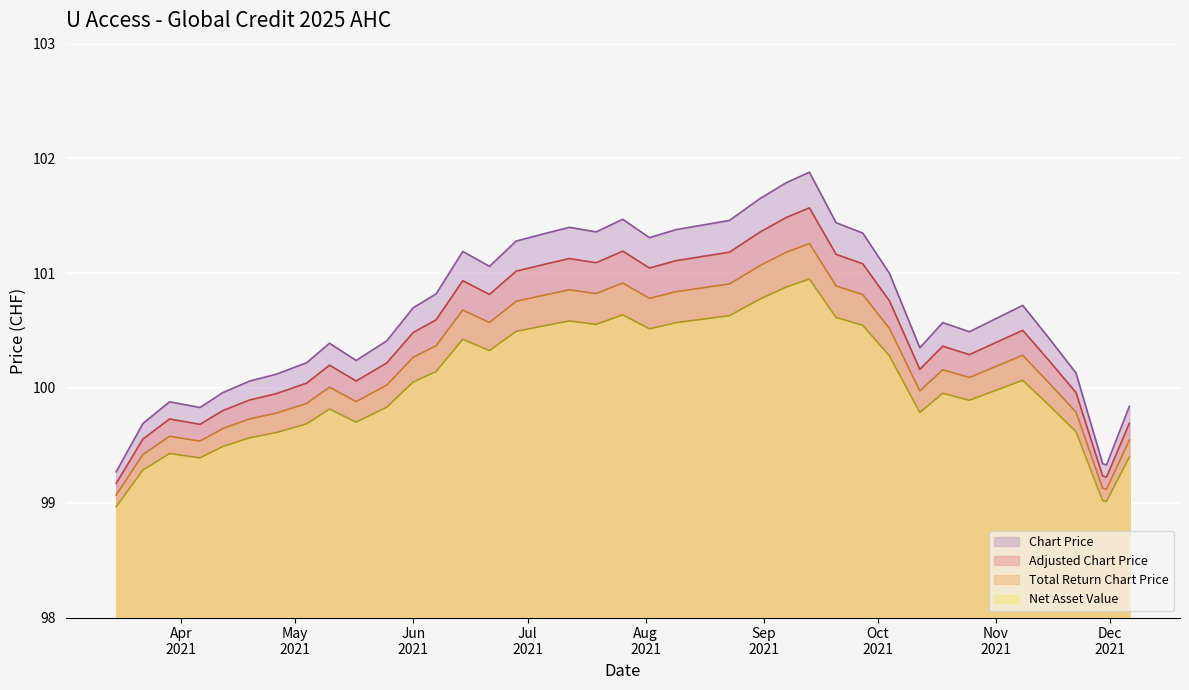

The Chart Price series shows 24.2 at 2021-07-06. True or false?

False